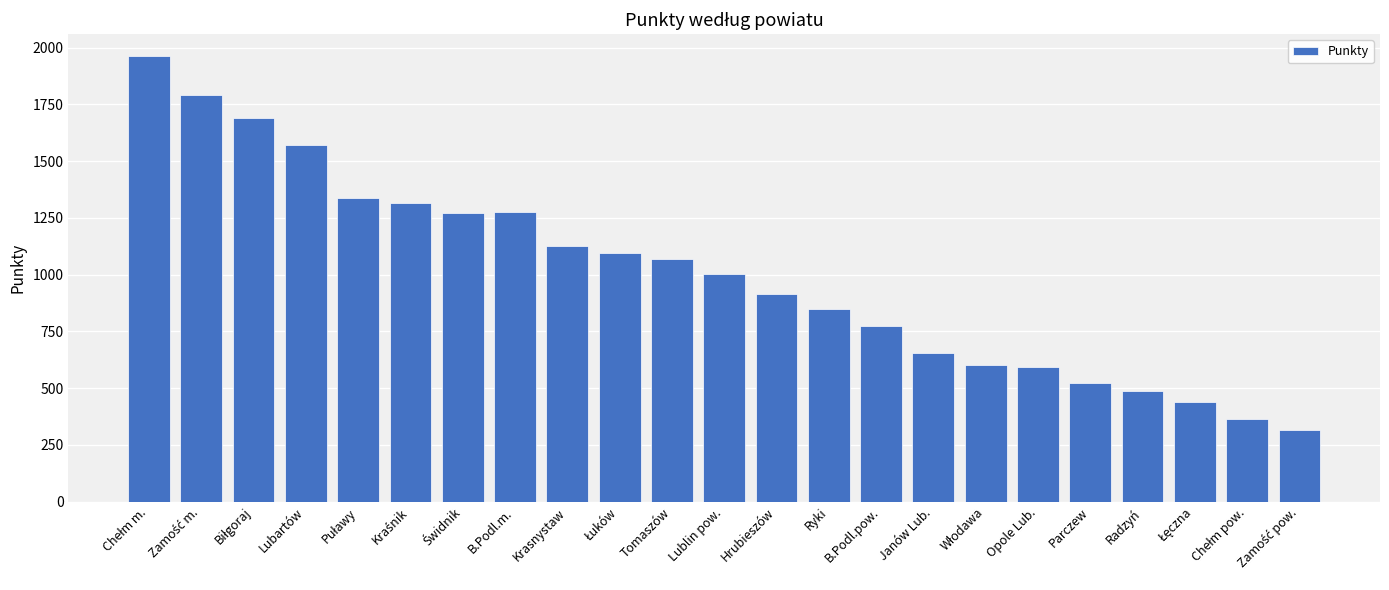

The value at Tomaszów is 1067.5. True or false?

True